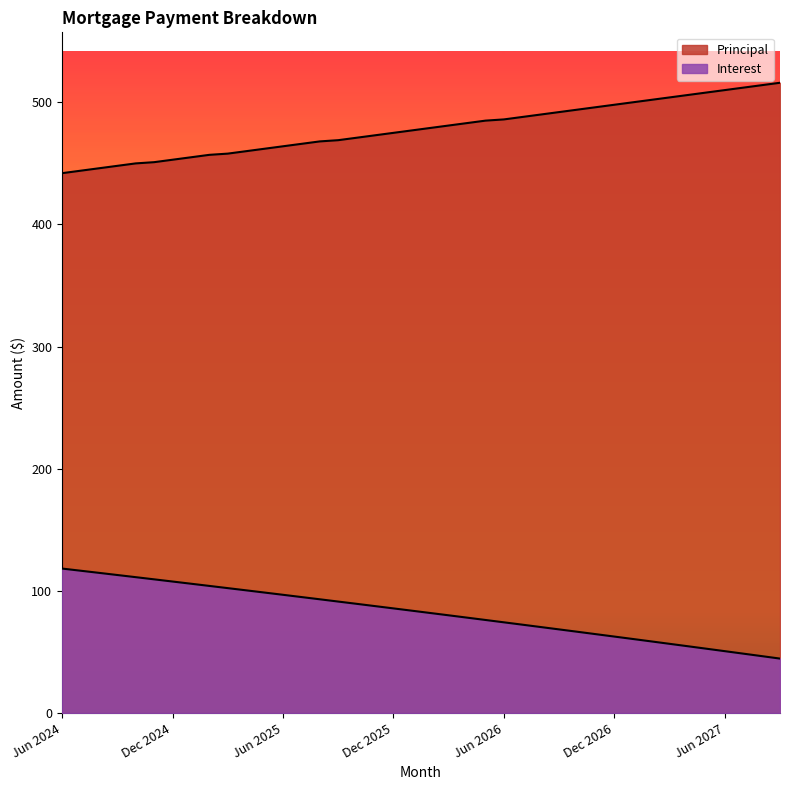

True or false: Interest and Principal intersect in this chart.

False